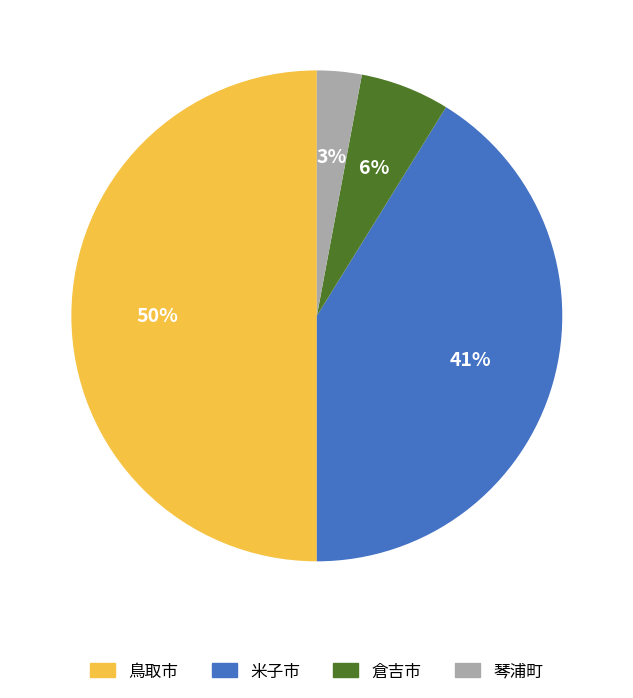

Is it true that 米子市 is 41% of the pie?

True